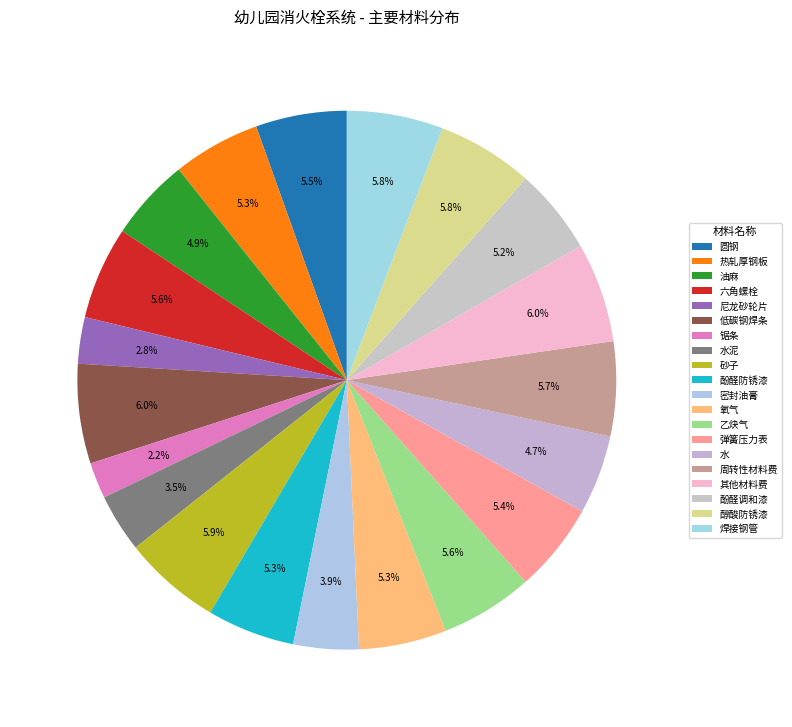

How many slices are in this pie chart?

20